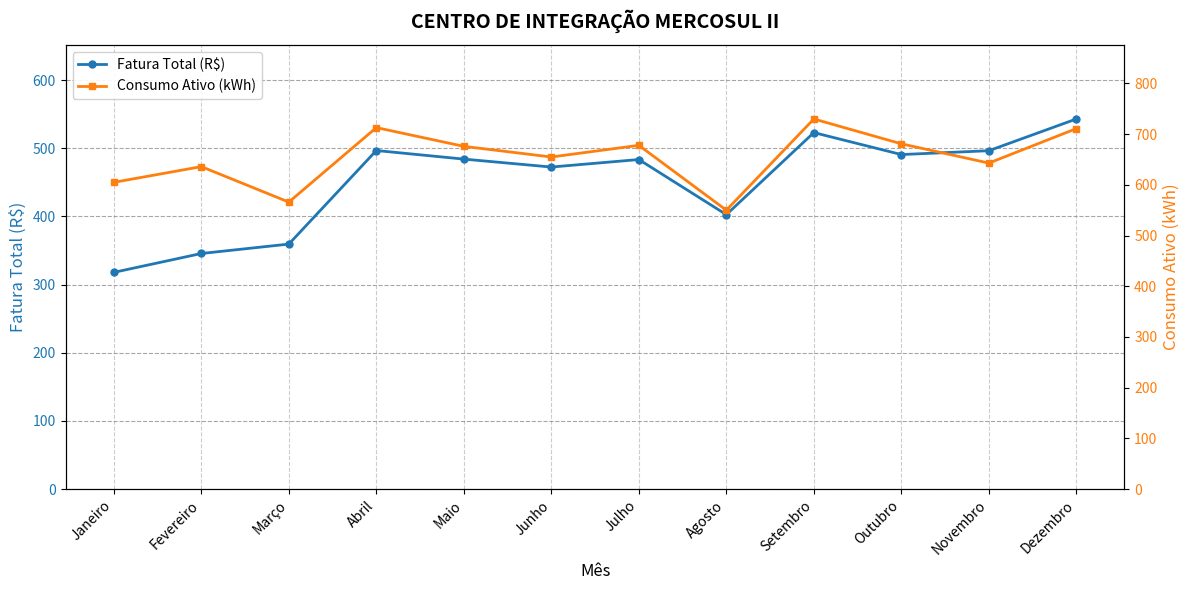

At Julho, list the series in order from smallest to largest.

Fatura Total (R$), Consumo Ativo (kWh)